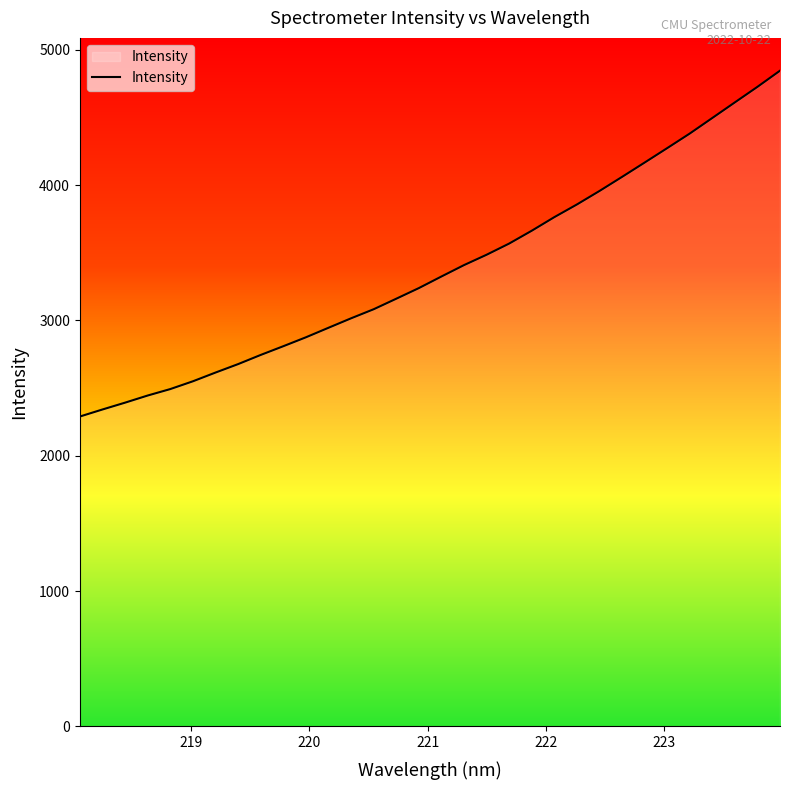

What is the difference between the maximum and minimum values?

2555.3